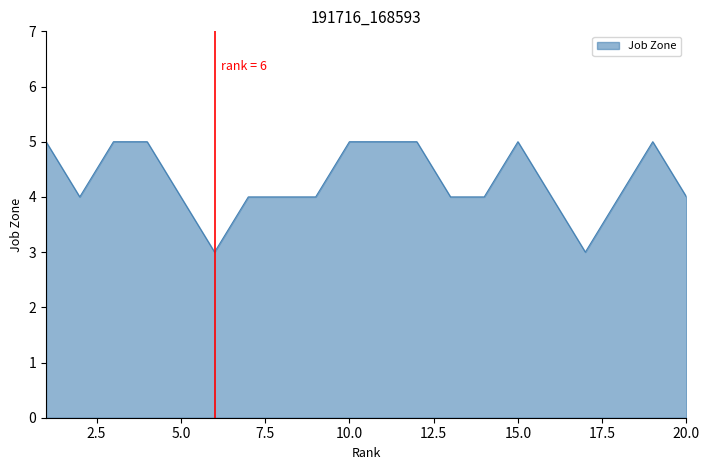

Reading left to right, extract all data points from this chart.

5	4	5	5	4	3	4	4	4	5	5	5	4	4	5	4	3	4	5	4